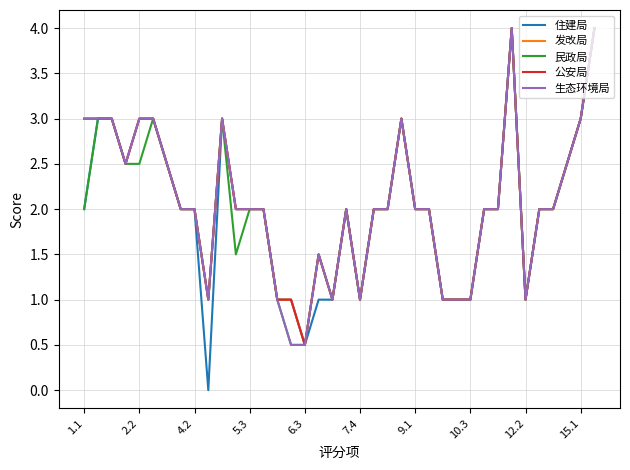

True or false: 发改局 has more than 0 points higher than both neighbors.

True